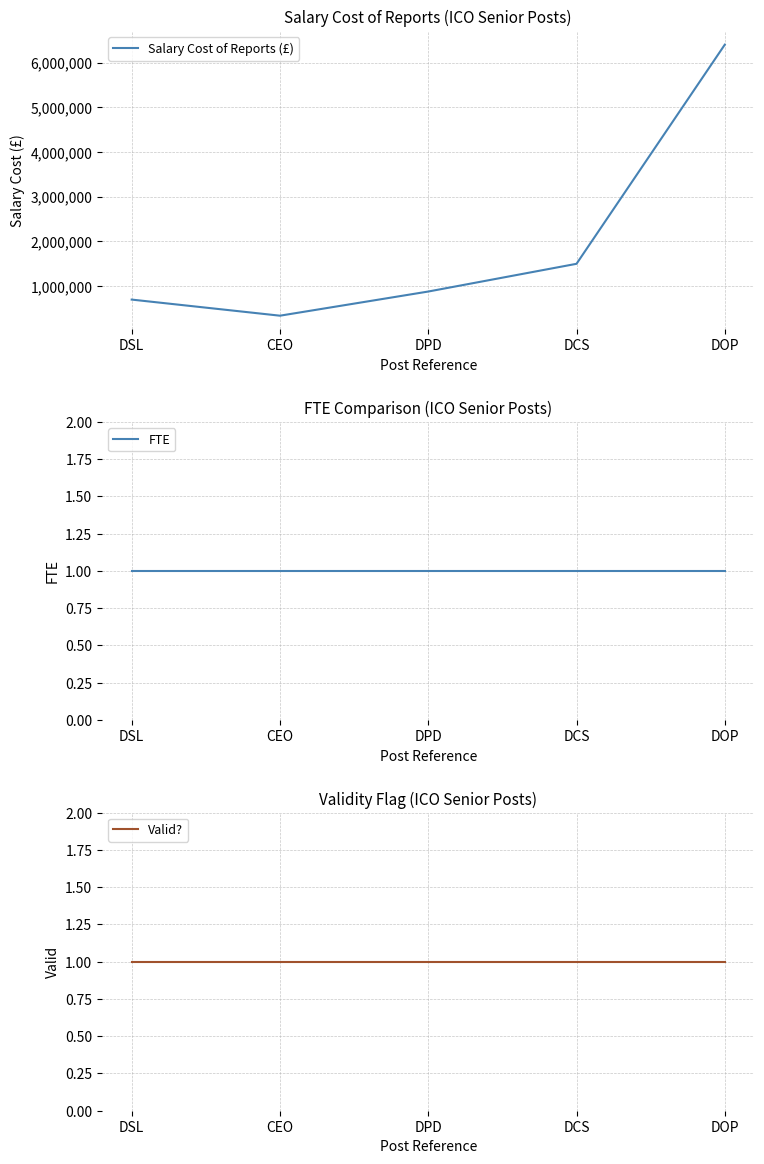

At which label is Valid? closest to 1?

DSL